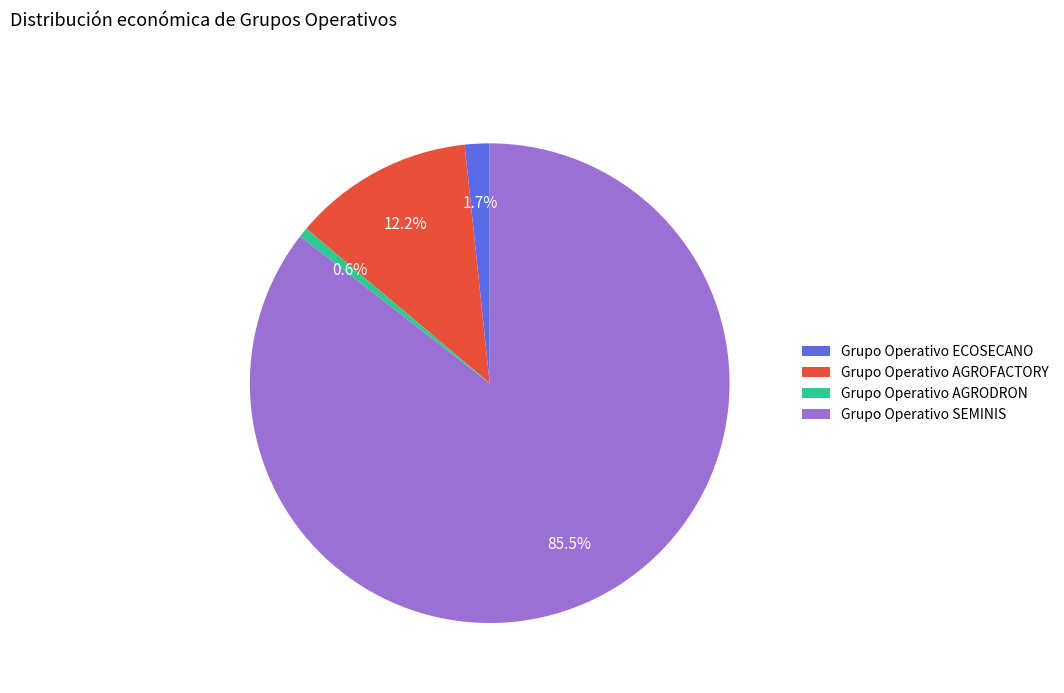

Combined, what portion of the pie is Grupo Operativo ECOSECANO and Grupo Operativo SEMINIS?

87.2%